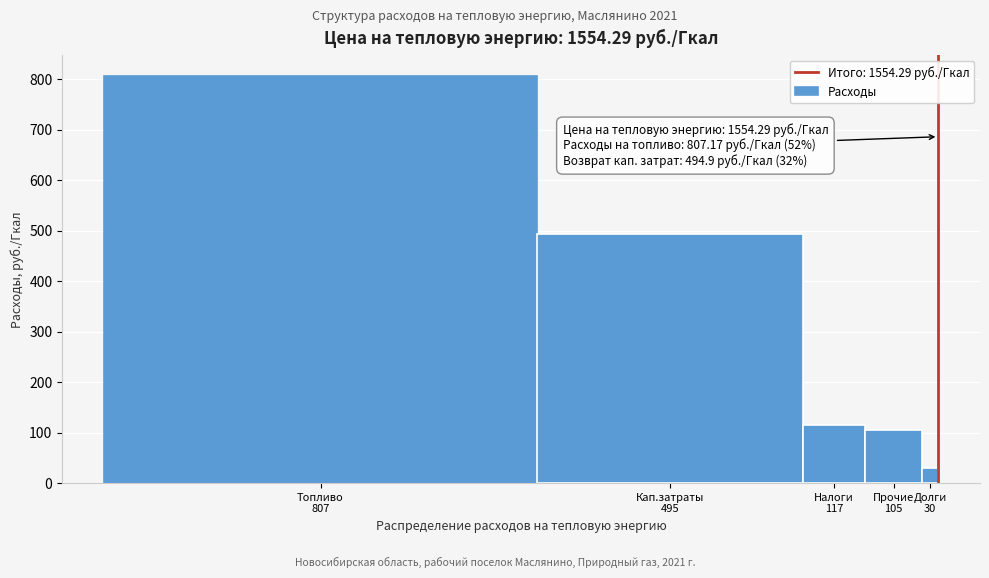

Reading left to right, list all the values displayed in this chart.

807	494	116	105	30